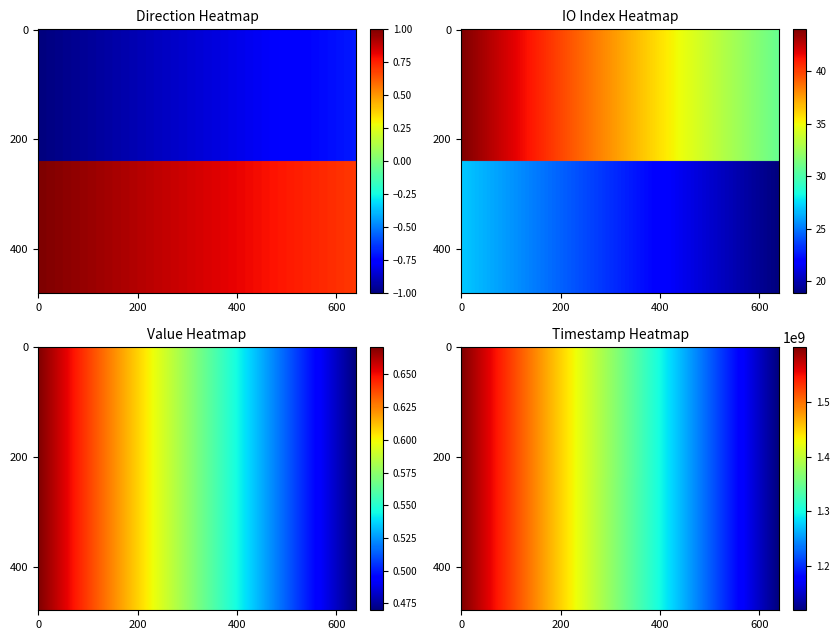

The 3a60fd2a series shows 1599875105.0 at time_stamp. True or false?

True